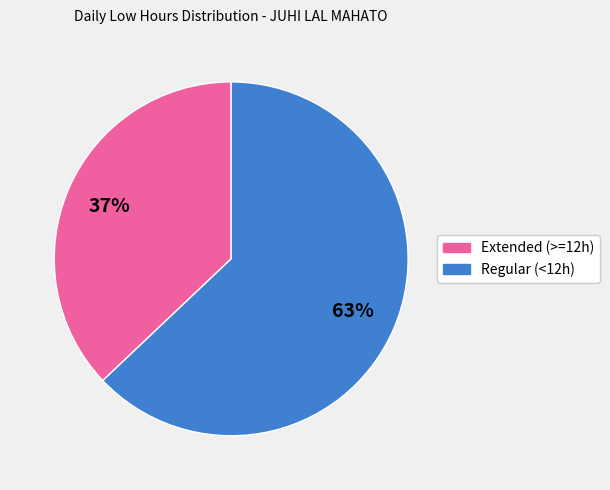

To the nearest percent, what is the difference between the largest and smallest slice percentages?

26%